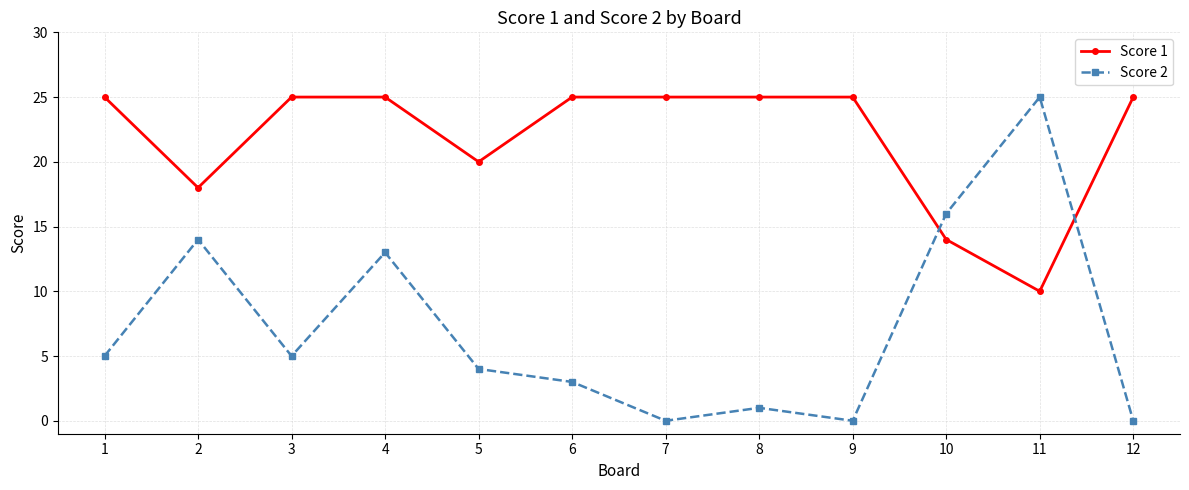

At which label is Score 1 closest to 17?

2